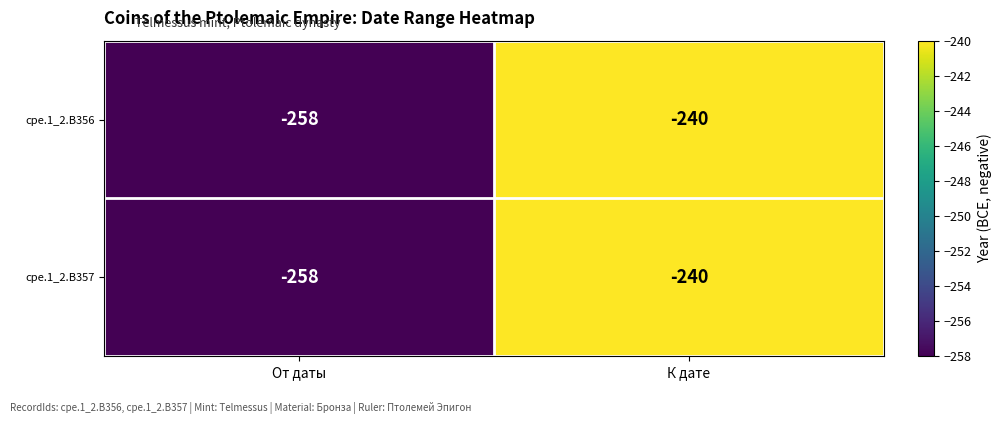

What is the maximum value shown in the chart?

-240